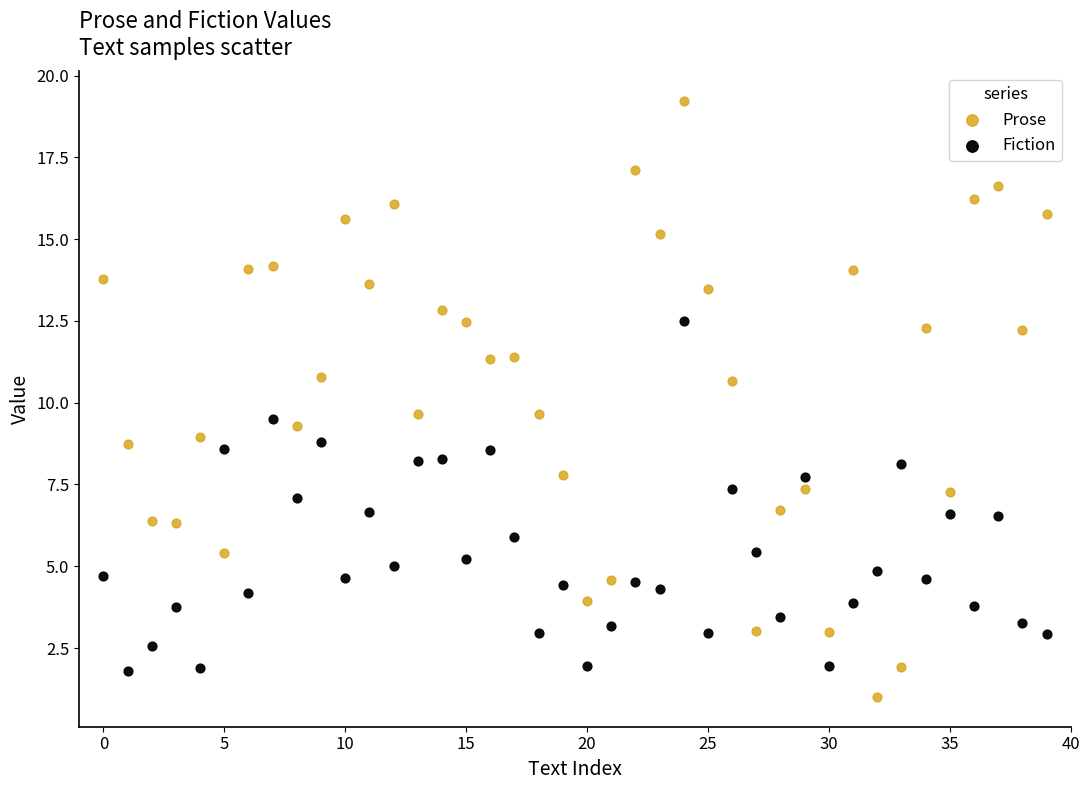

Which series contains the lowest Y value?

Prose